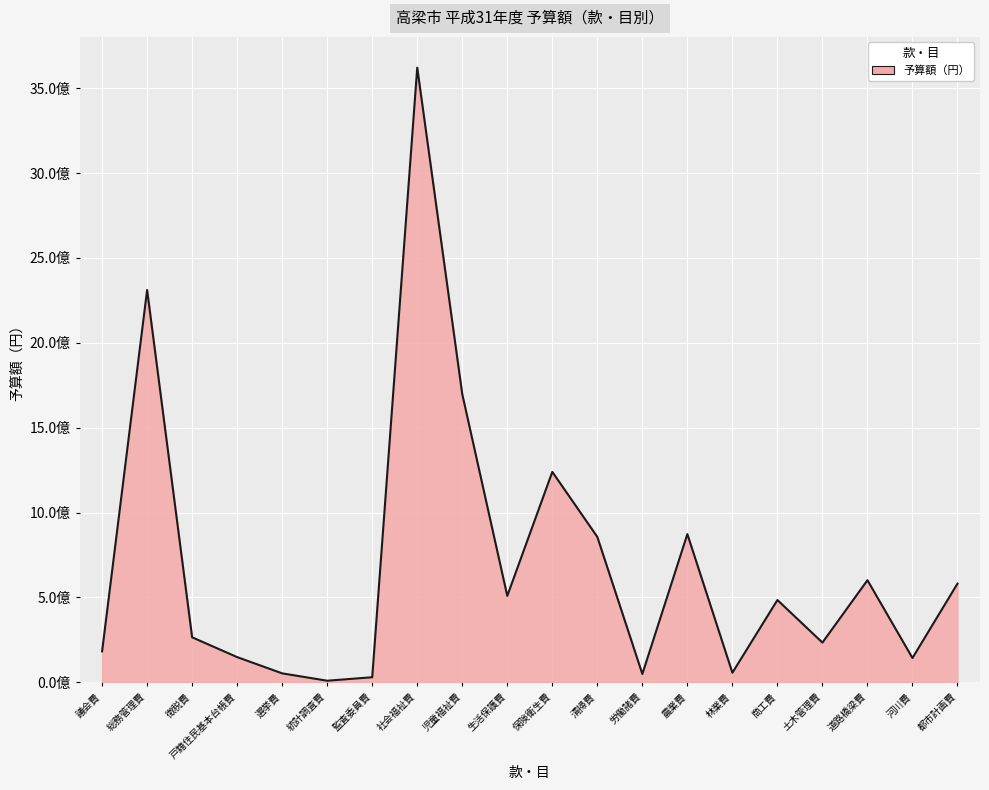

Is this an area chart (filled region under the line)?

Yes